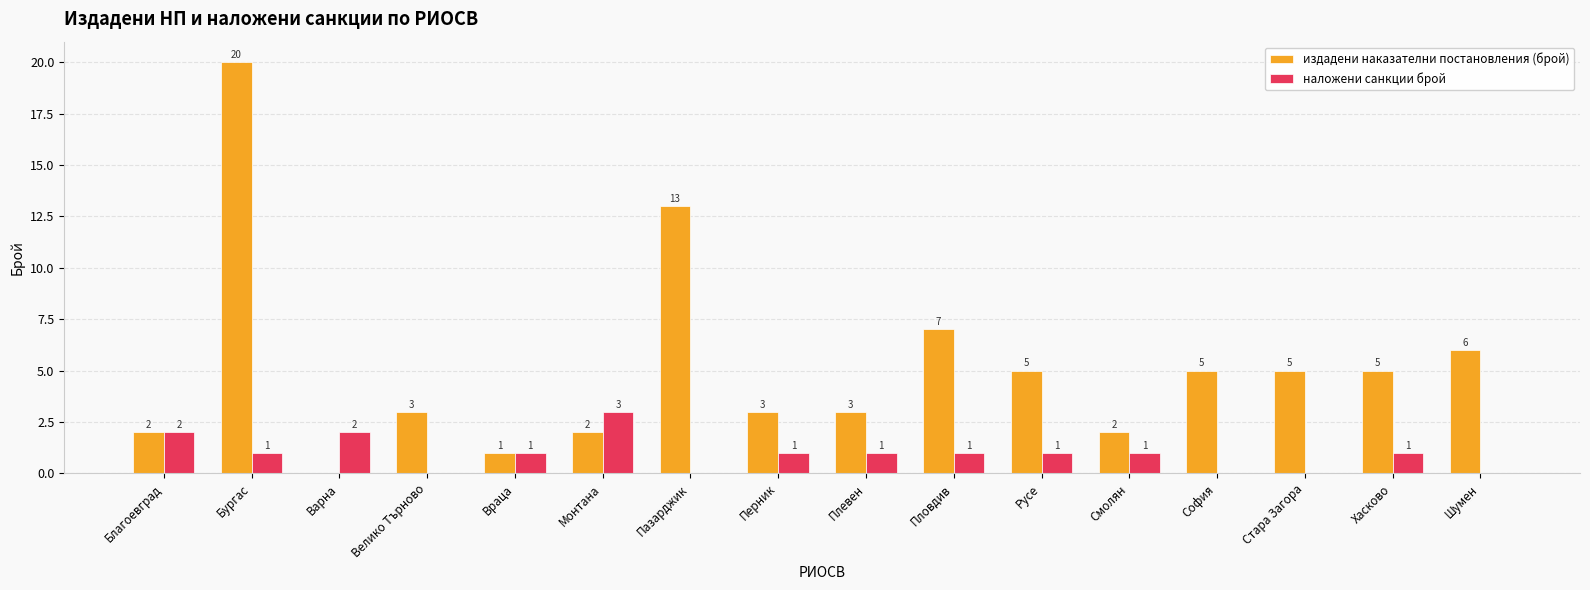

Where does the наложени санкции брой series first go above 1?

Благоевград